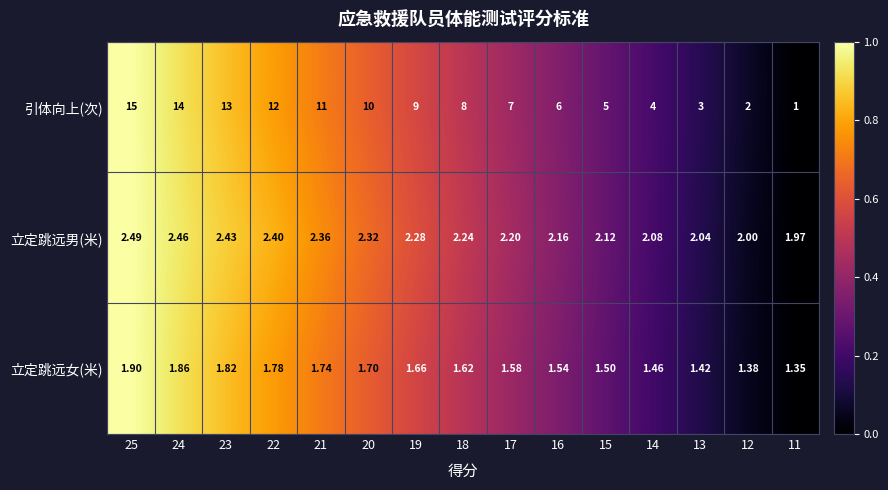

Which series has the largest total across all categories?

引体向上(次)